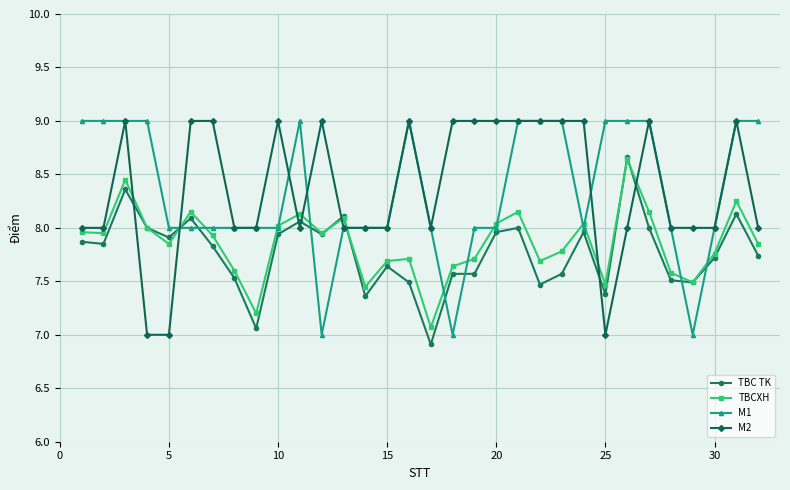

How many lines are shown in the chart?

4